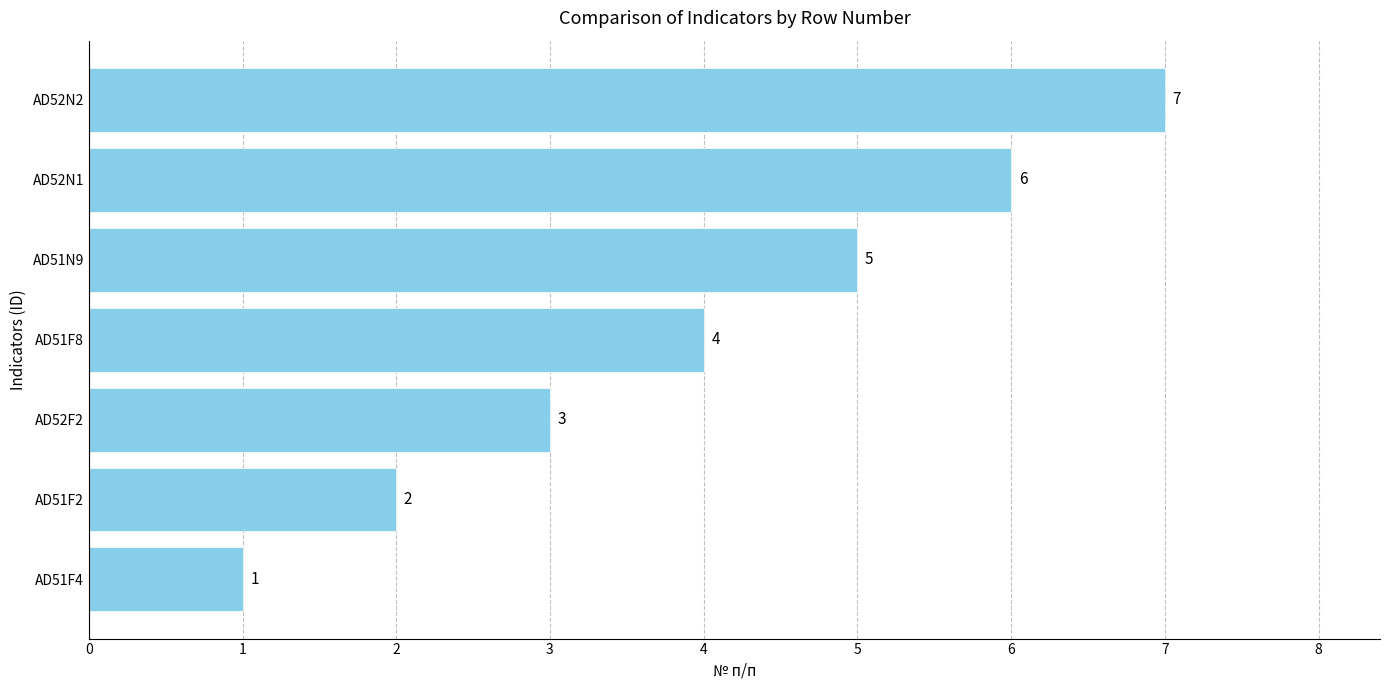

Are the bars horizontal?

Yes